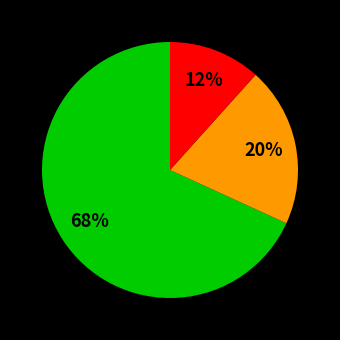

Is there a majority slice in this chart?

Yes